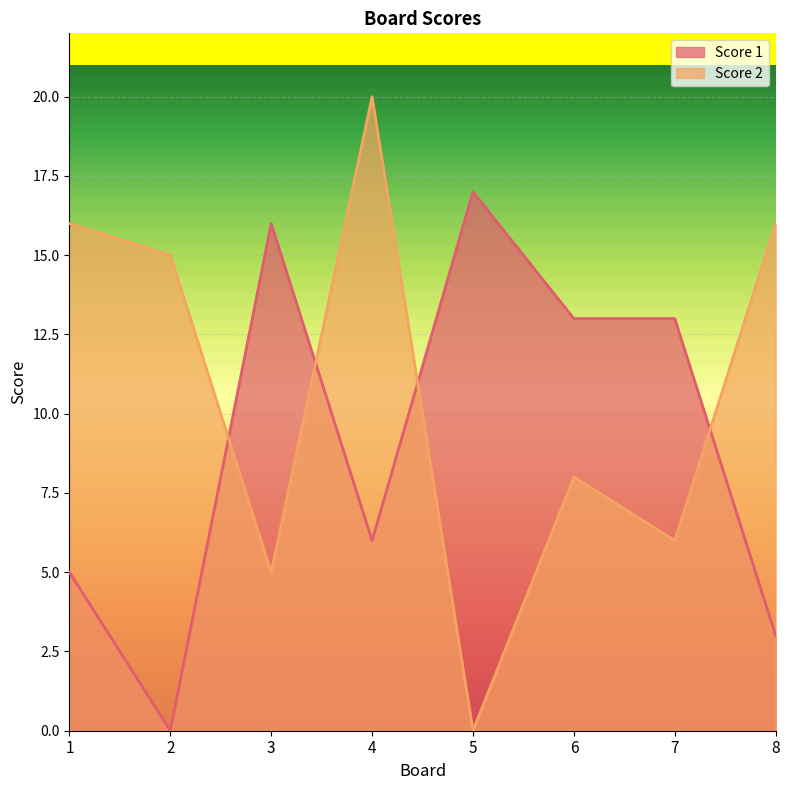

List the labels in order of Score 1 value, smallest first.

2, 8, 1, 4, 6, 7, 3, 5